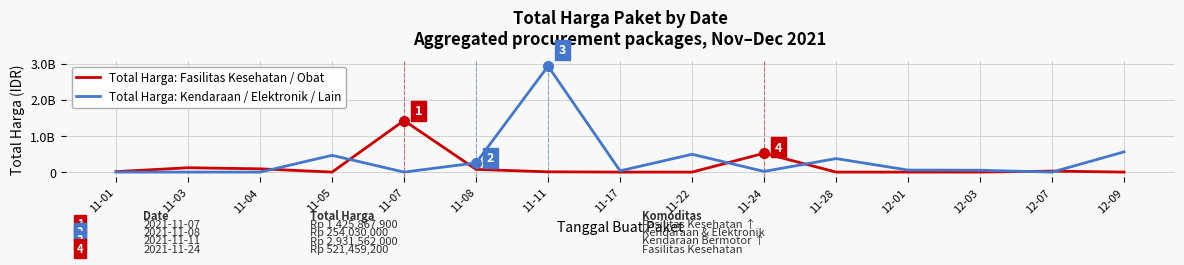

Which series has the widest spread of values?

Total Harga: Kendaraan / Elektronik / Lain